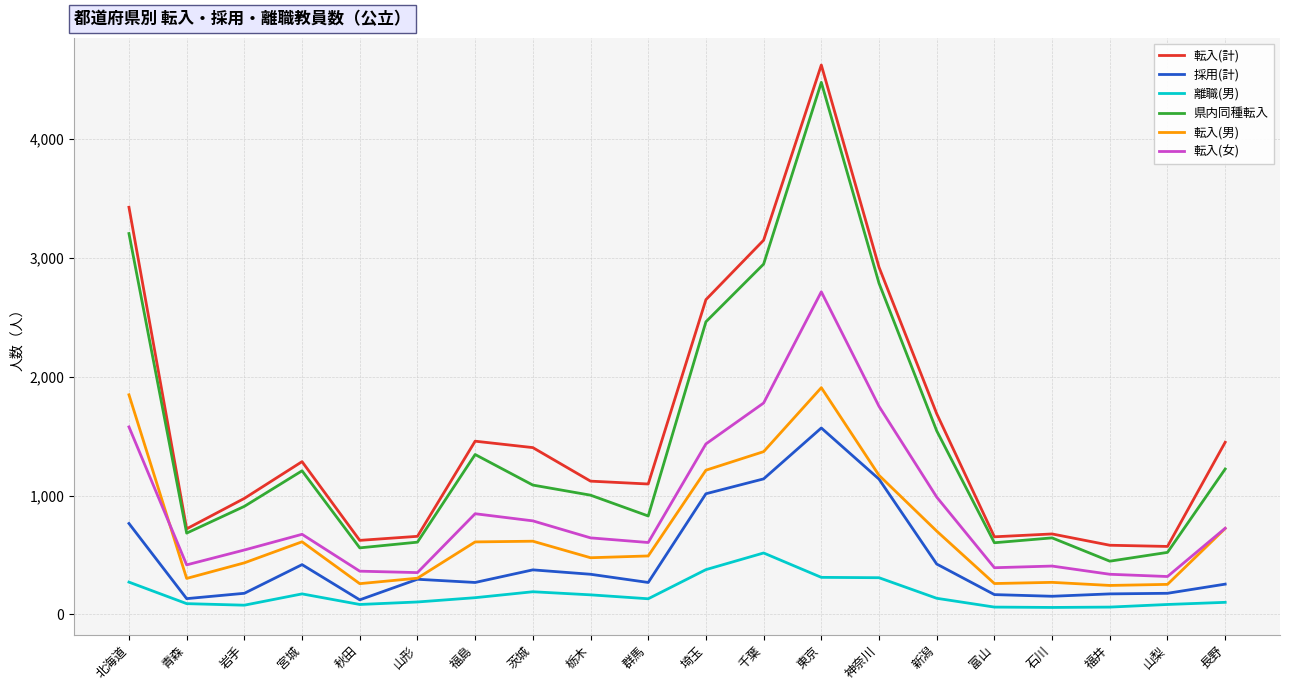

How many lines are shown in the chart?

6